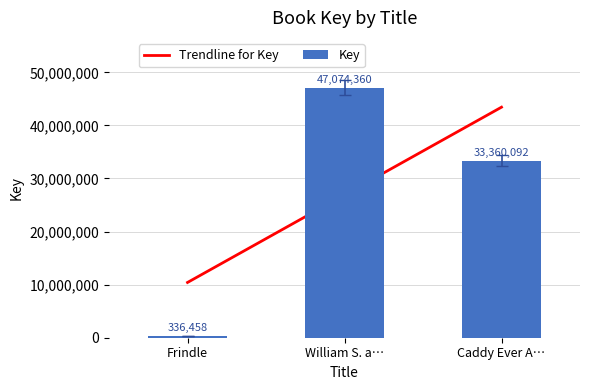

How many Key values are between 336458 and 47074360?

3